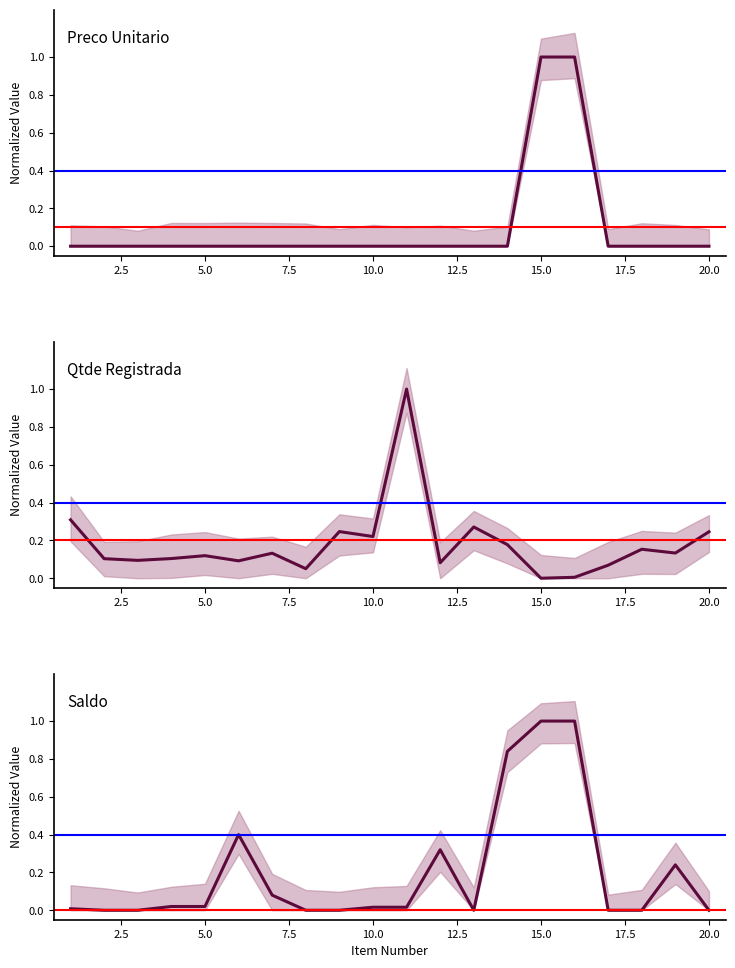

The value of Preco Unitario at 19 is 0.0. True or false?

True